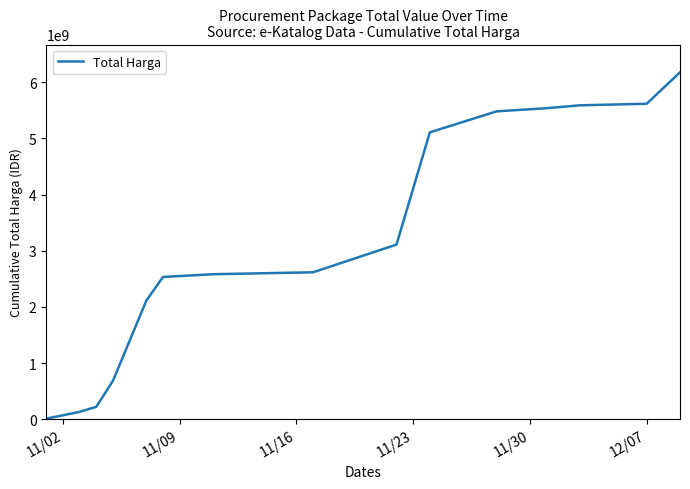

What is the difference between the maximum and minimum values?

6163049685